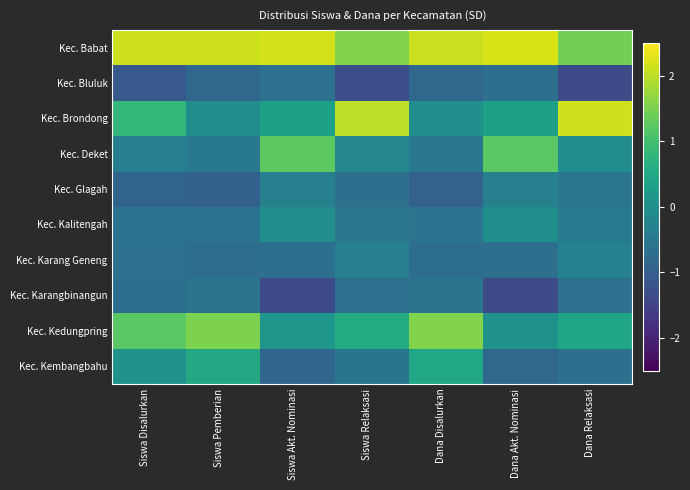

Between Siswa Pemberian and Siswa Disalurkan, which is larger?

Siswa Pemberian